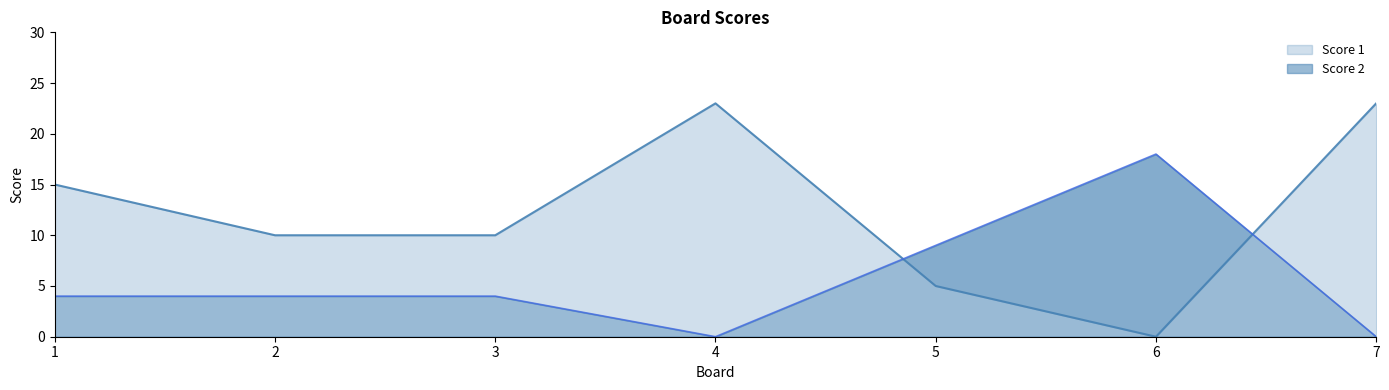

How many Score 1 values are between 5 and 23?

6